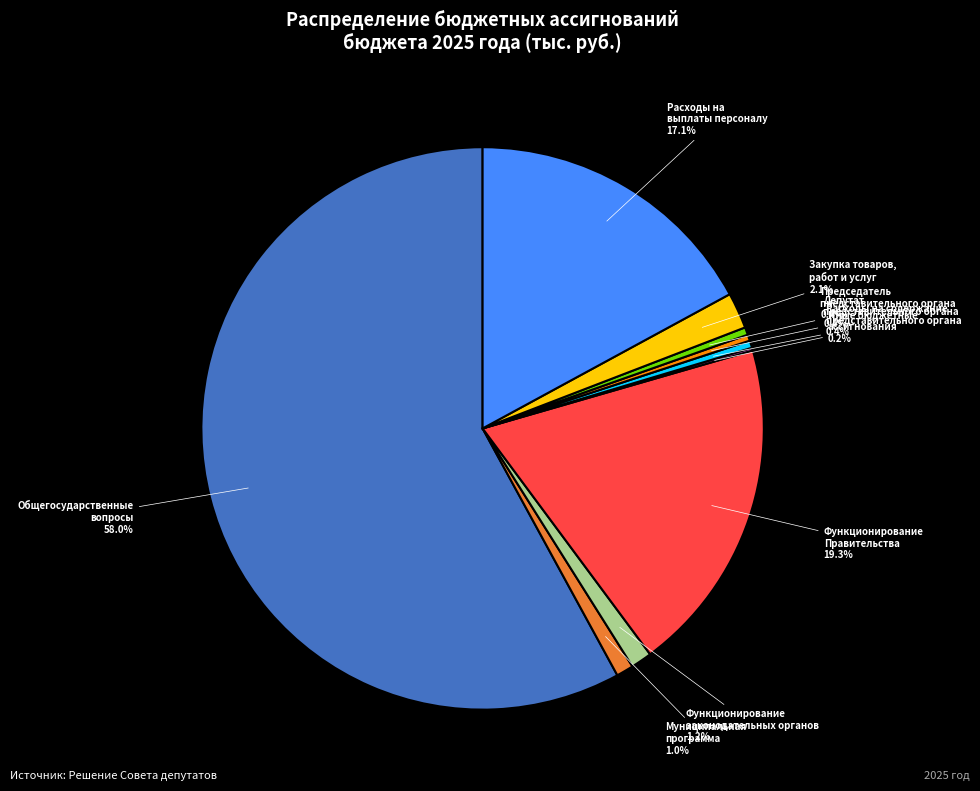

How much of the chart is everything except Закупка товаров, работ и услуг?

97.9%